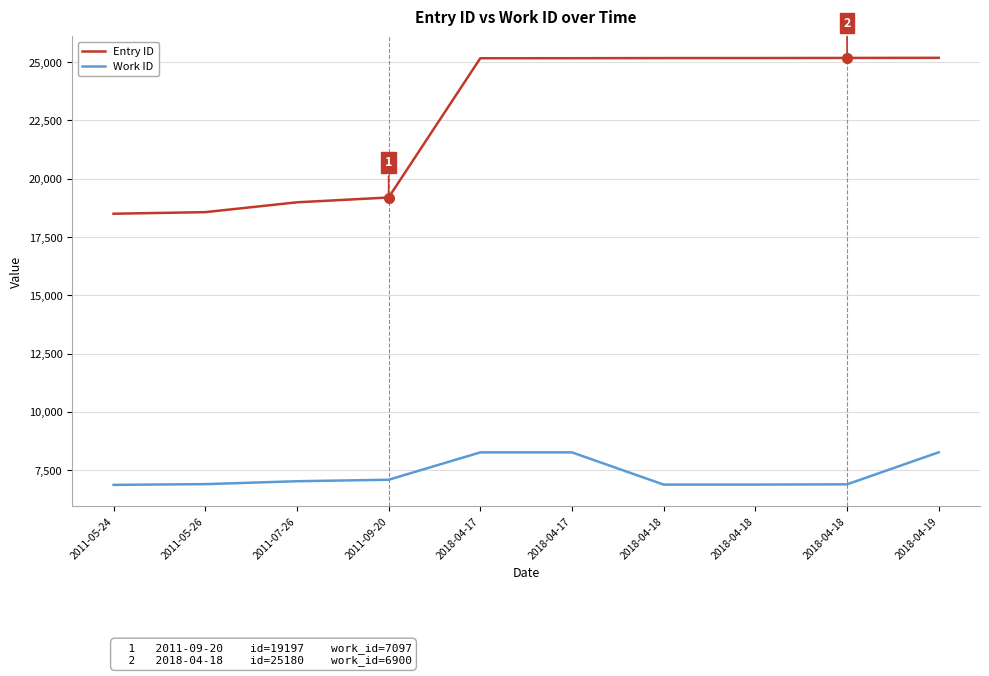

True or false: Entry ID has a value of 18569 at 2011-05-26.

True